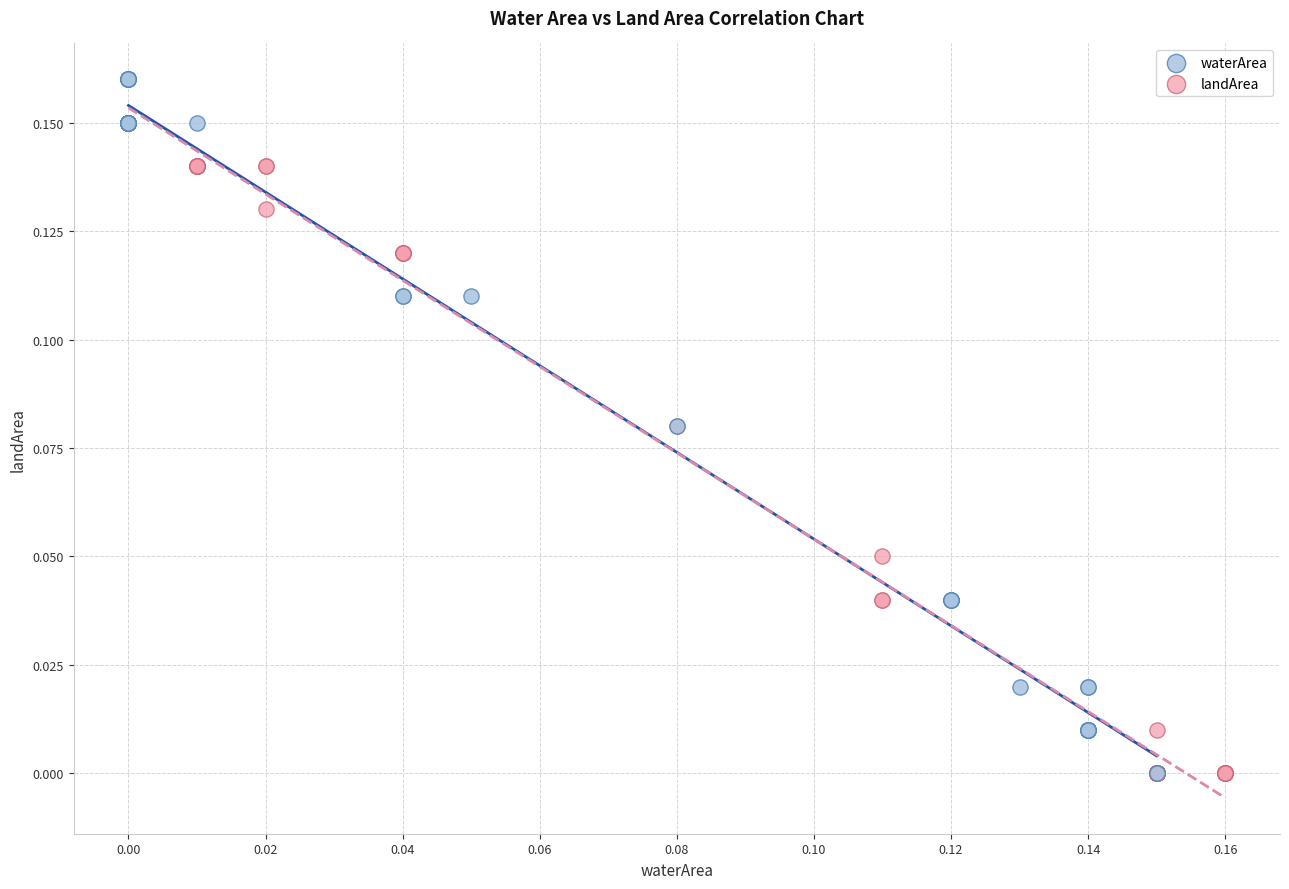

Which series has the largest Y range (max minus min)?

waterArea